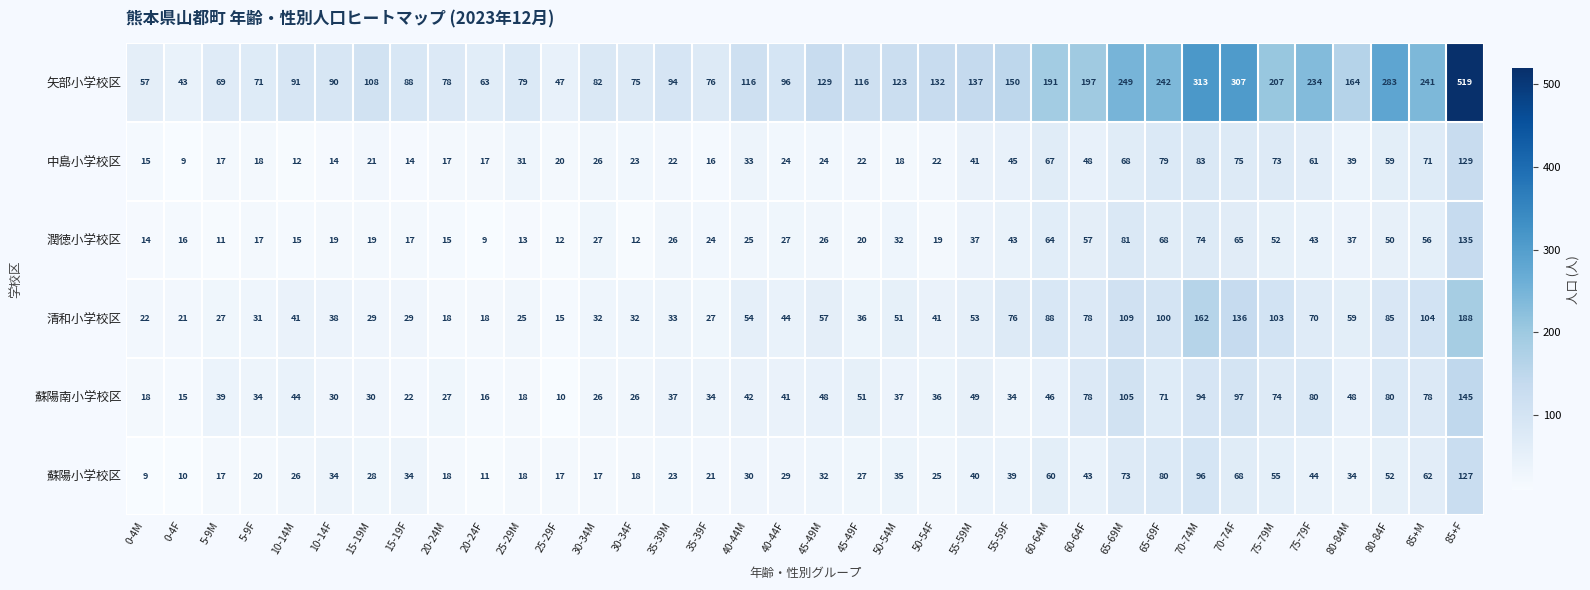

True or false: 清和小学校区 has a value of 24 at 10-14F.

False